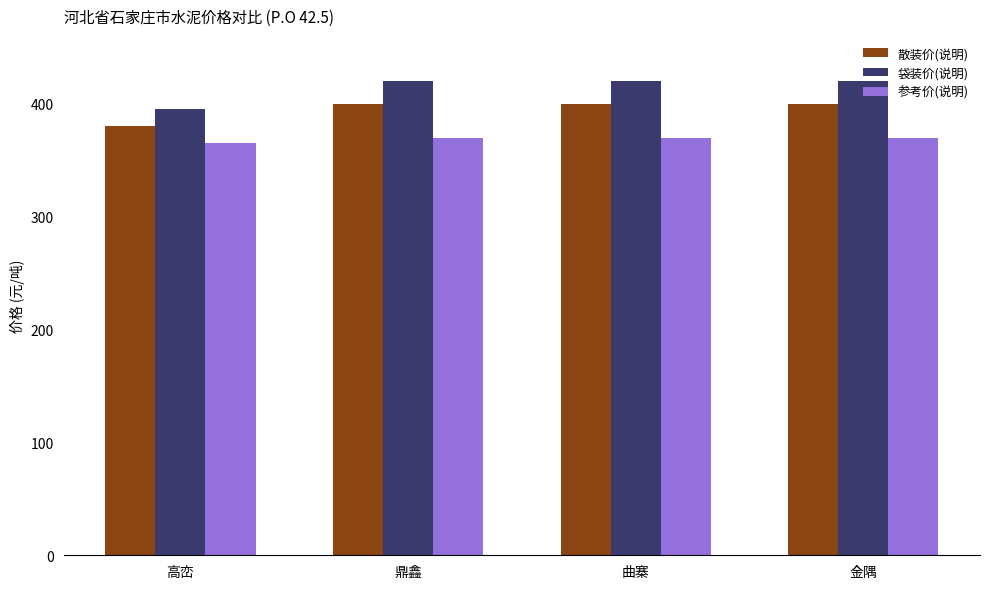

What is the difference between the maximum and minimum values in the 散装价(说明) series?

20